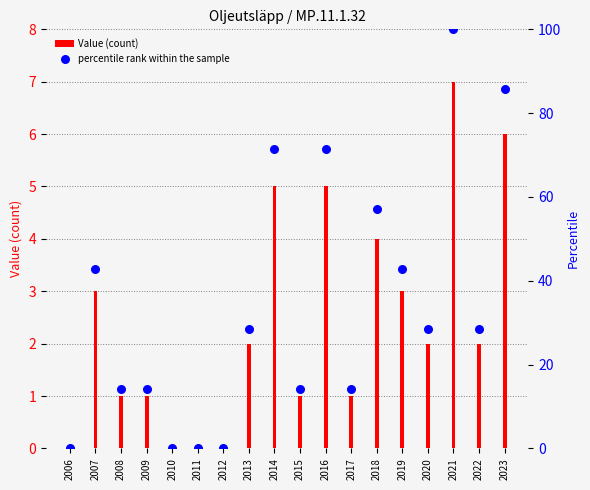

What is the total value across all series at 2022?

30.6